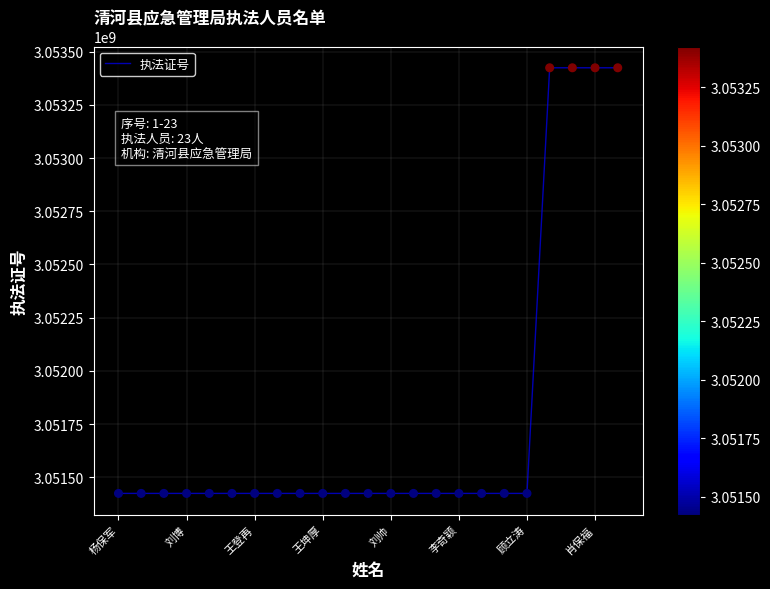

What is the difference between the maximum and minimum values?

1999996